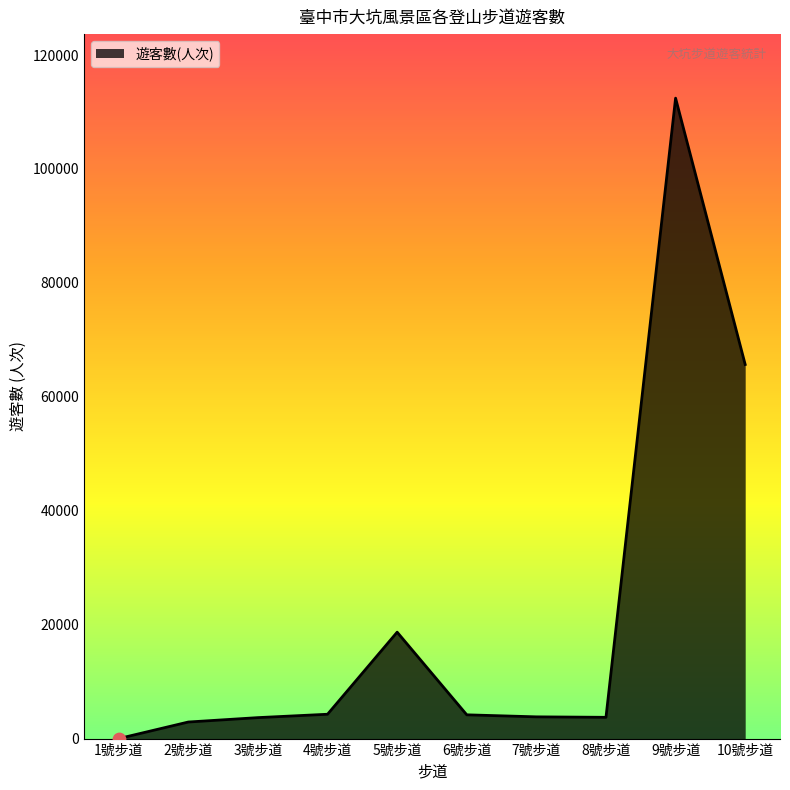

What is the change in value from 5號步道 to 10號步道?

+46992